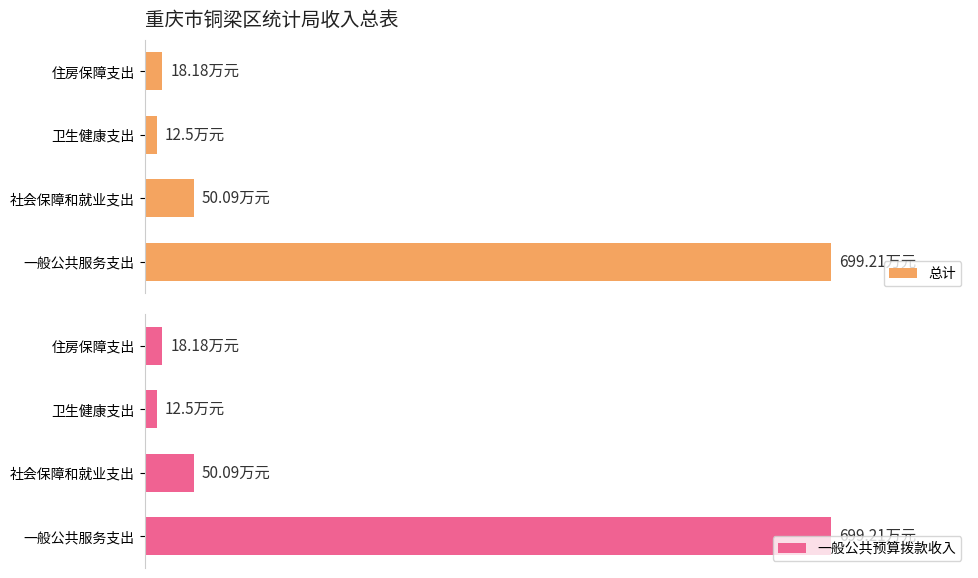

How many bars are there in each group?

2